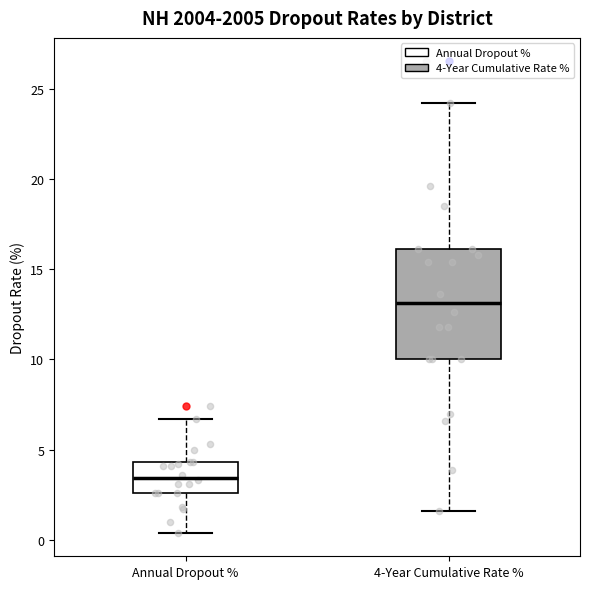

Where does the lower whisker of the box for 4-Year Cumulative Rate % end on the y-axis? The values are not printed on the chart, so give them approximately, as read against the axis.

1.5